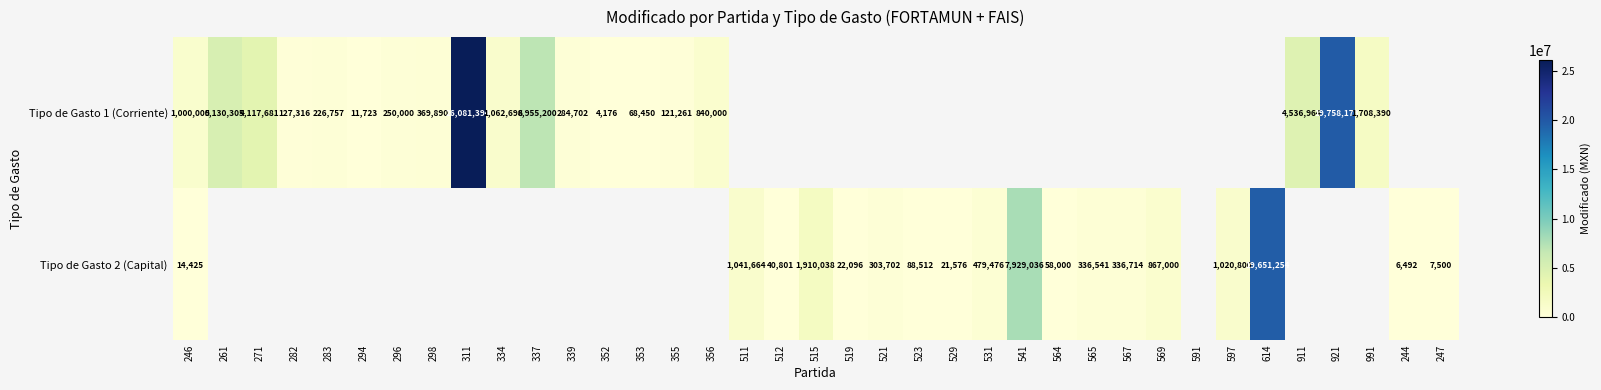

What is the difference between the Tipo de Gasto 2 (Capital) values at 246 and 521?

289277